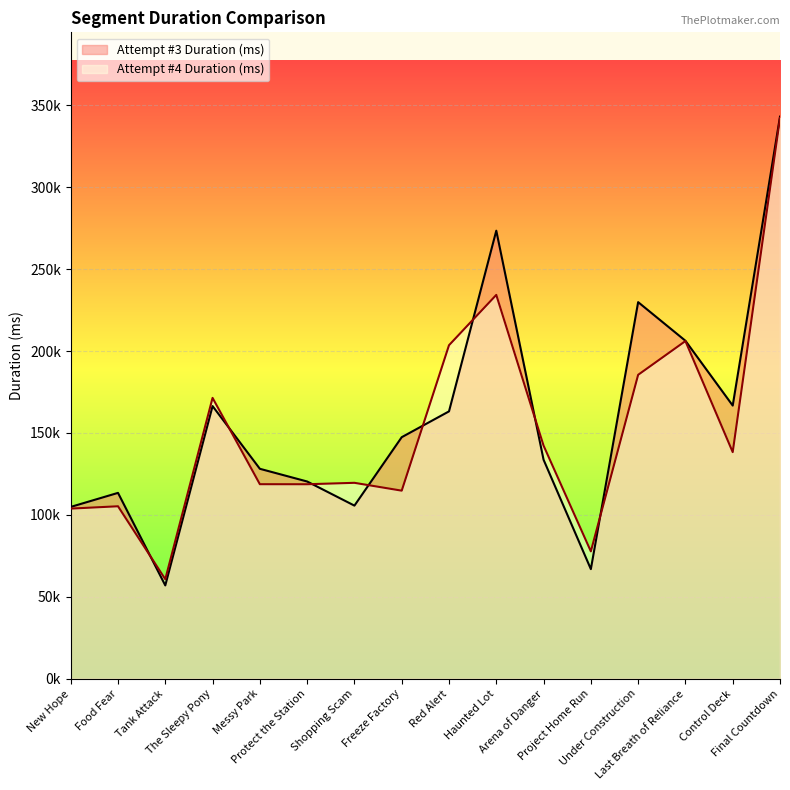

What is the label of the 4th point from the left?

The Sleepy Pony